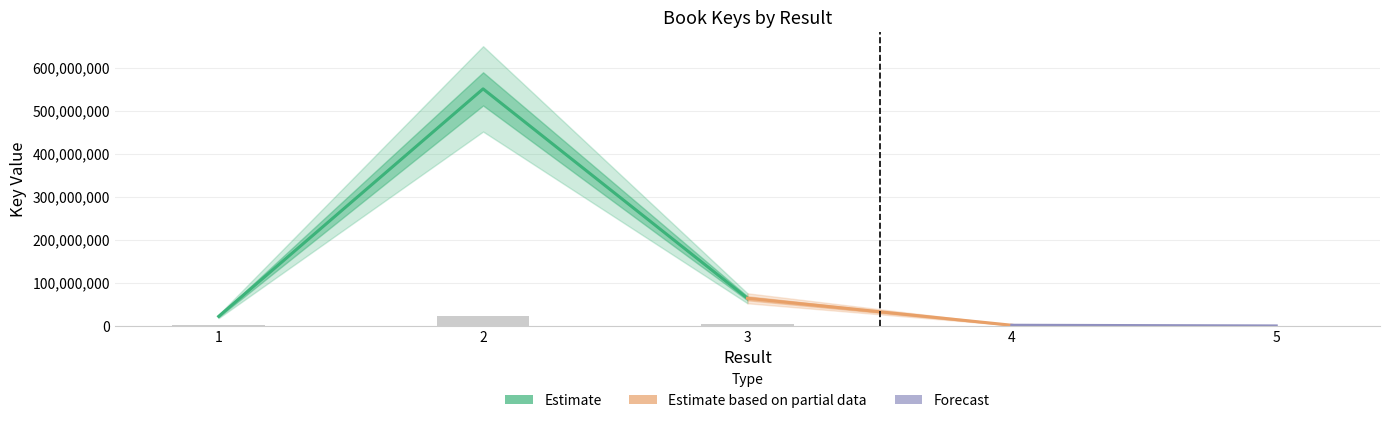

Reading right to left, extract all data points from this chart.

346.3	48552.3	3859599.2	22046501.2	1557848.8